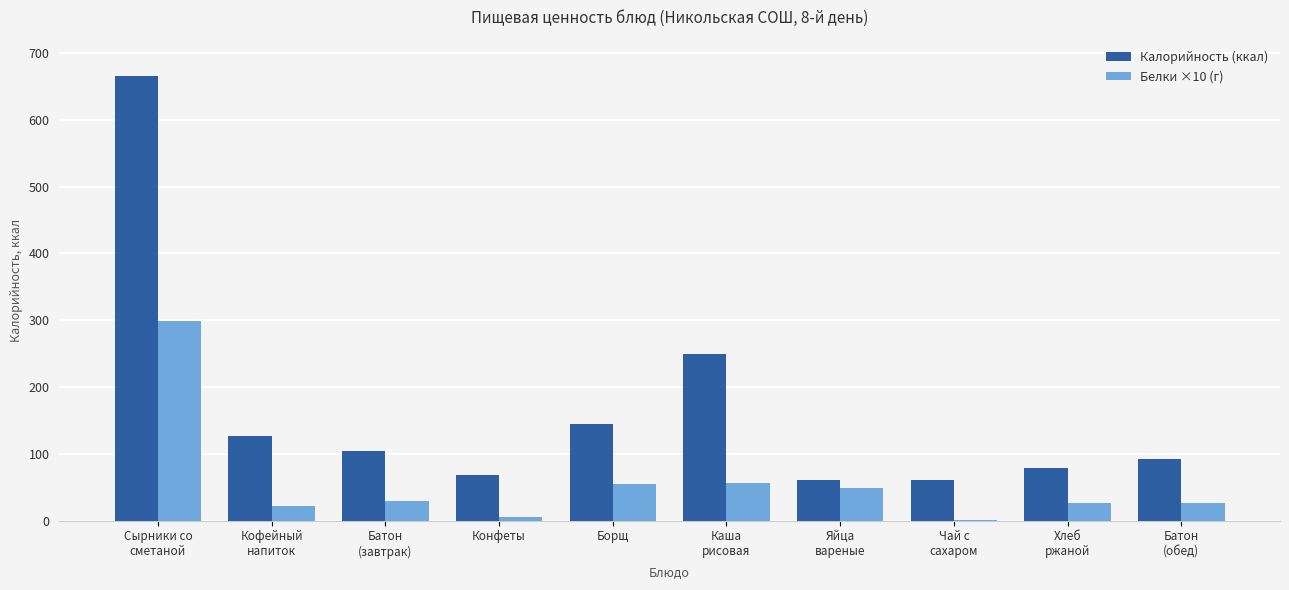

What is the sum of all Калорийность (ккал) values?

1649.7